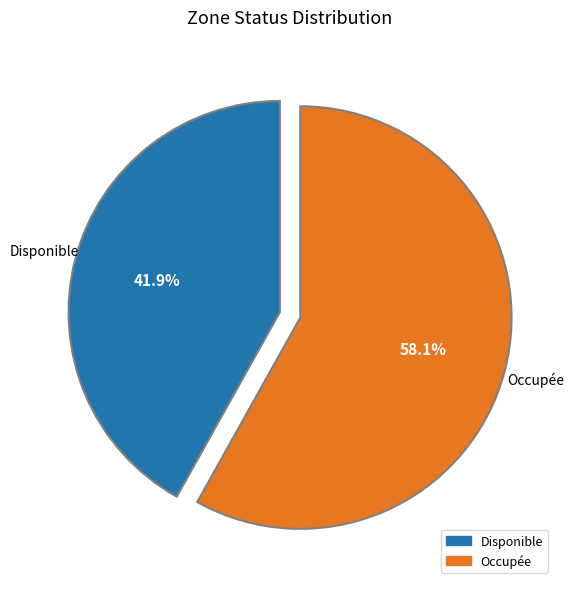

Count the number of slices in the pie.

2